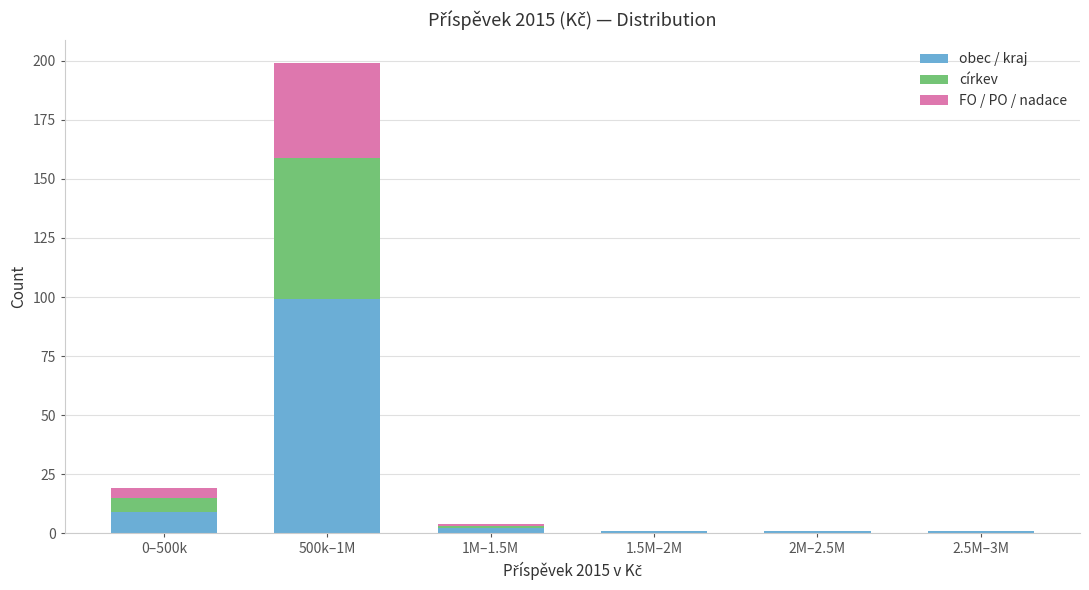

Reading left to right, transcribe the values for obec / kraj.

0–500k=9	500k–1M=99	1M–1.5M=2	1.5M–2M=1	2M–2.5M=1	2.5M–3M=1